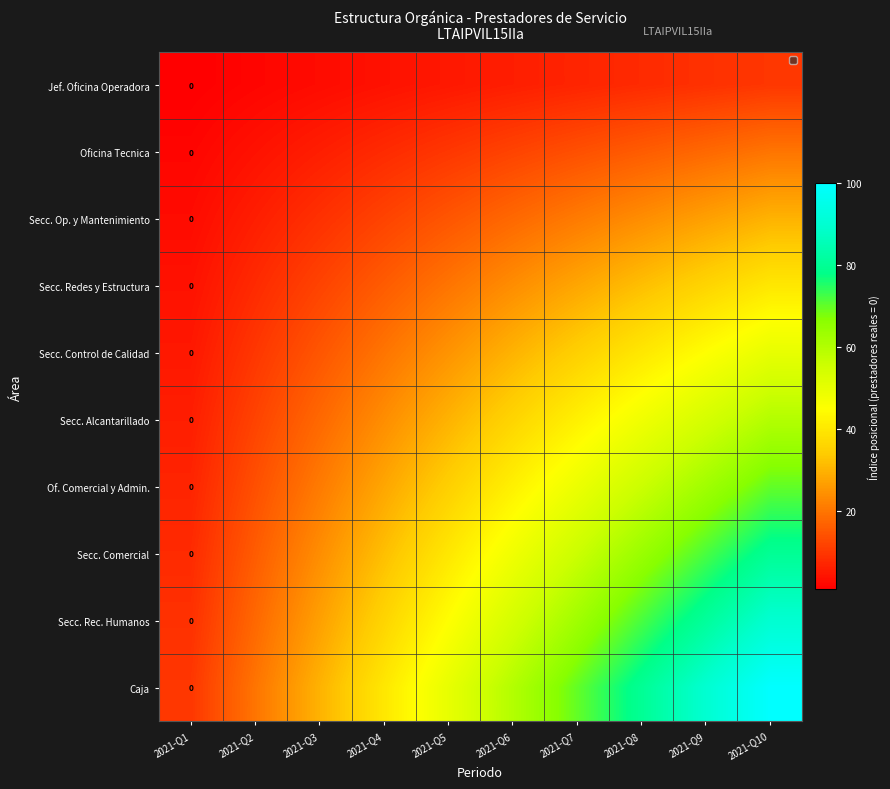

At how many categories does at least one series exceed 48?

6